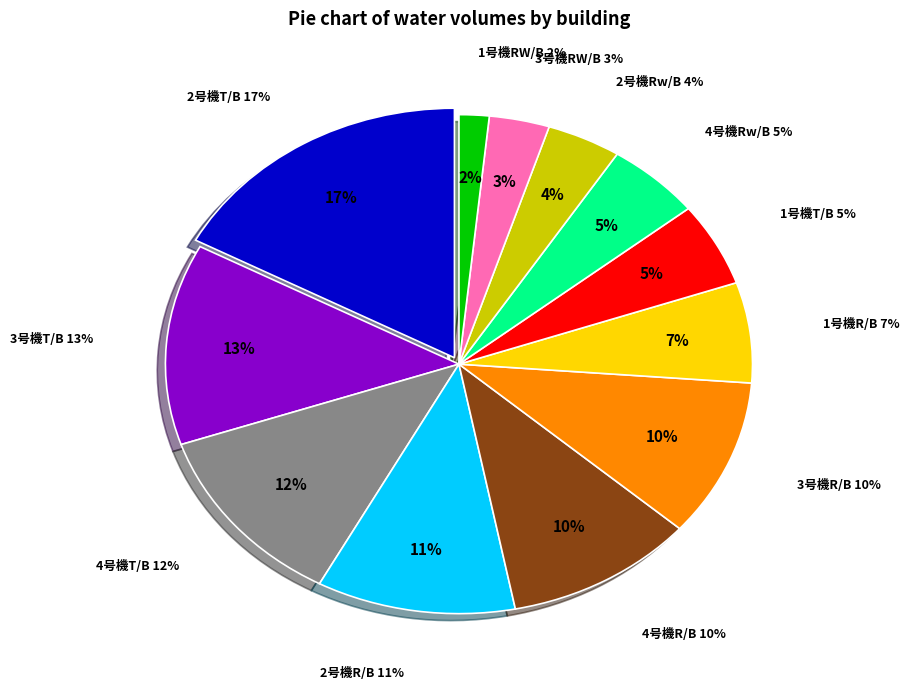

True or false: 2号機T/B accounts for 17% of the total.

True